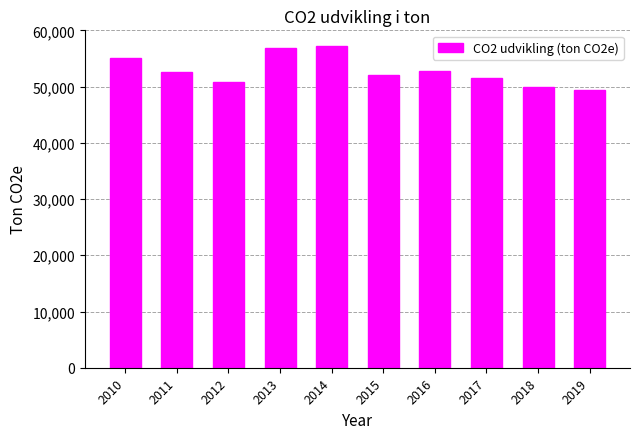

What is the difference between the maximum and minimum values?

7743